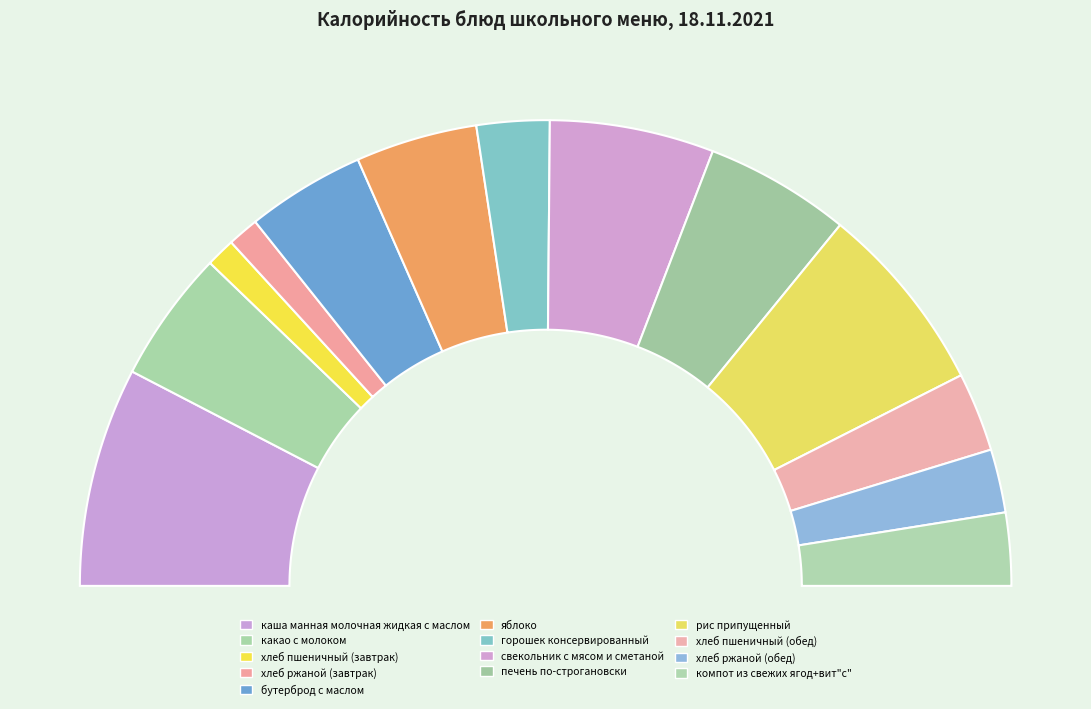

To the nearest percent, what is the difference between the largest and smallest slice percentages?

13%